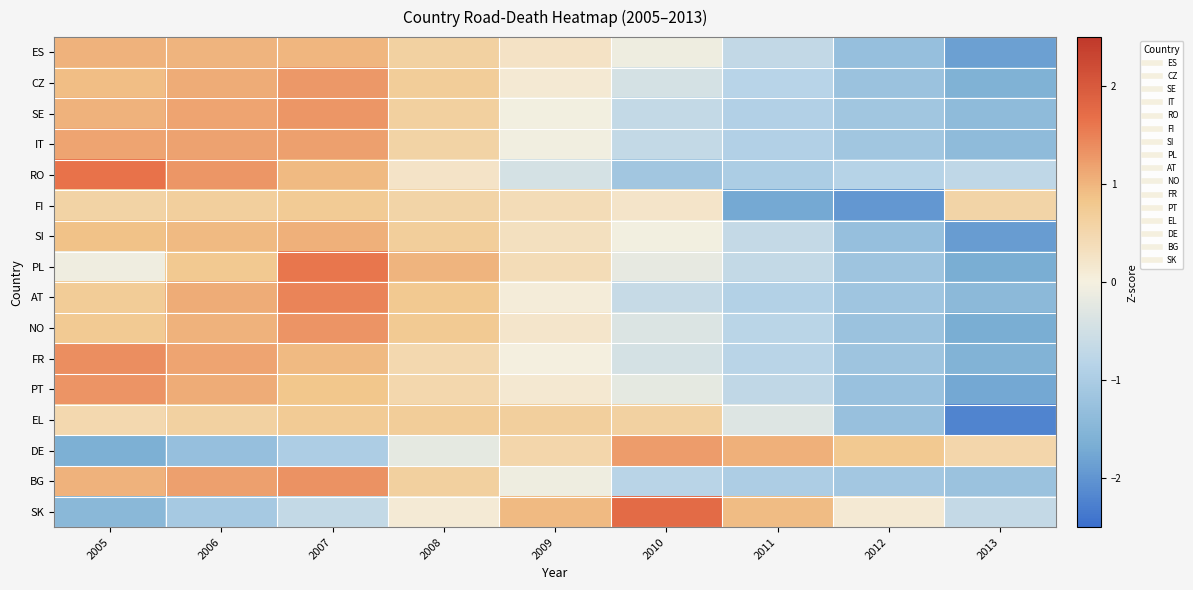

Which label corresponds to the largest value in the chart?

2010